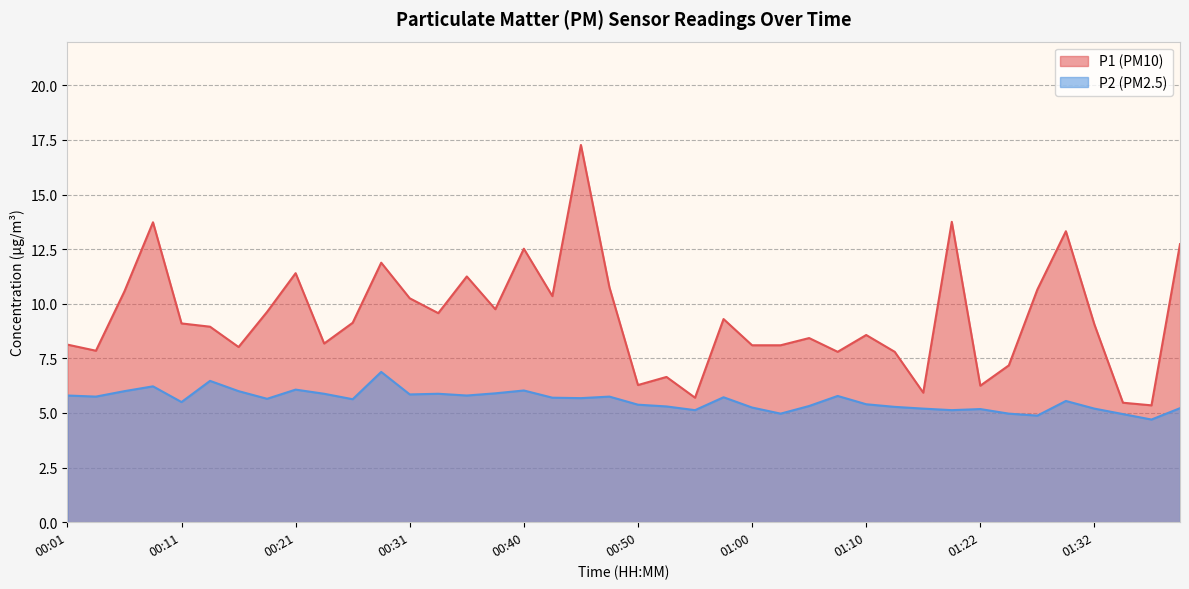

Which has a higher value, 01:35 or 00:50?

00:50